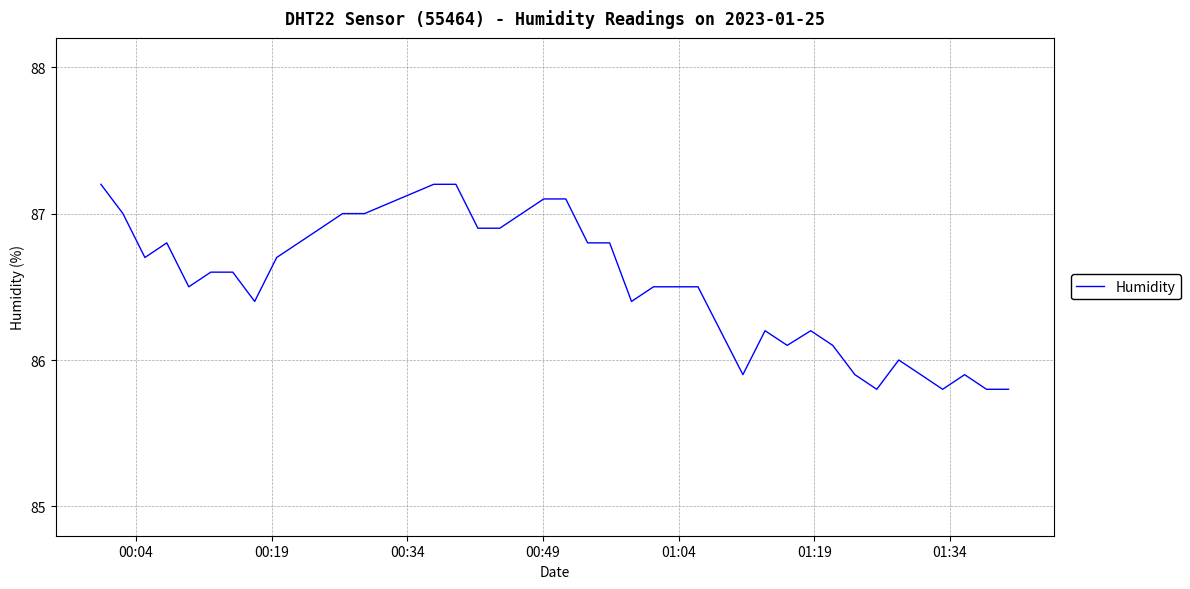

What is the difference between the maximum and minimum values?

1.4